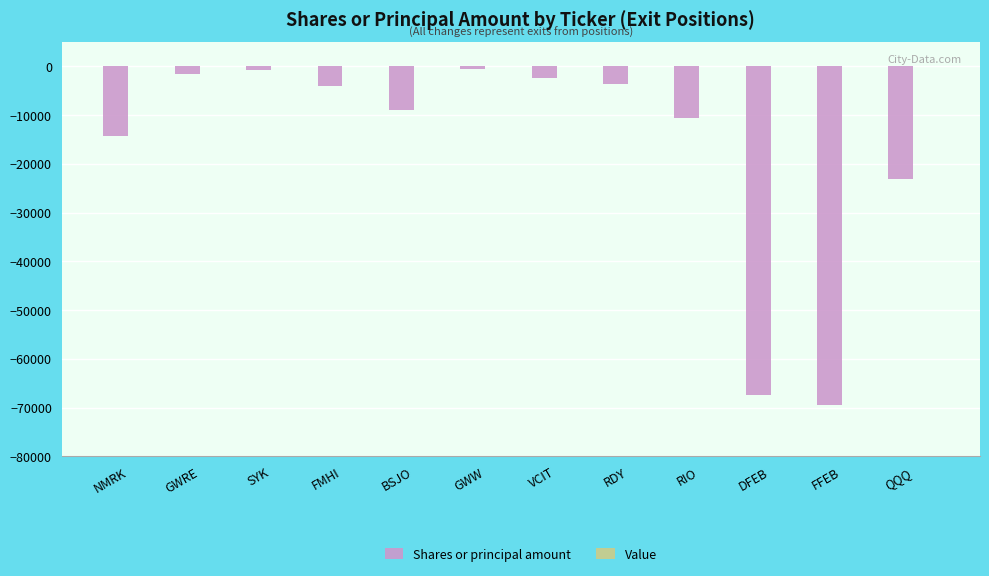

What position from the right is FFEB?

2